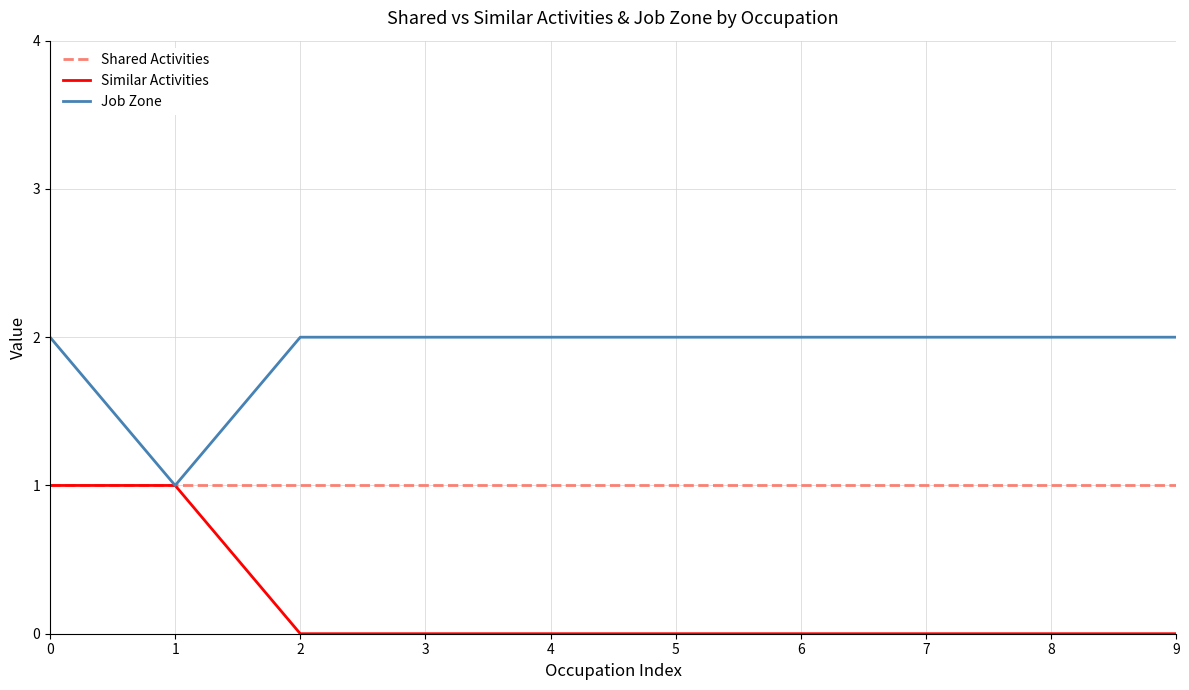

Rank the series by their average value, from lowest to highest.

Similar Activities, Shared Activities, Job Zone